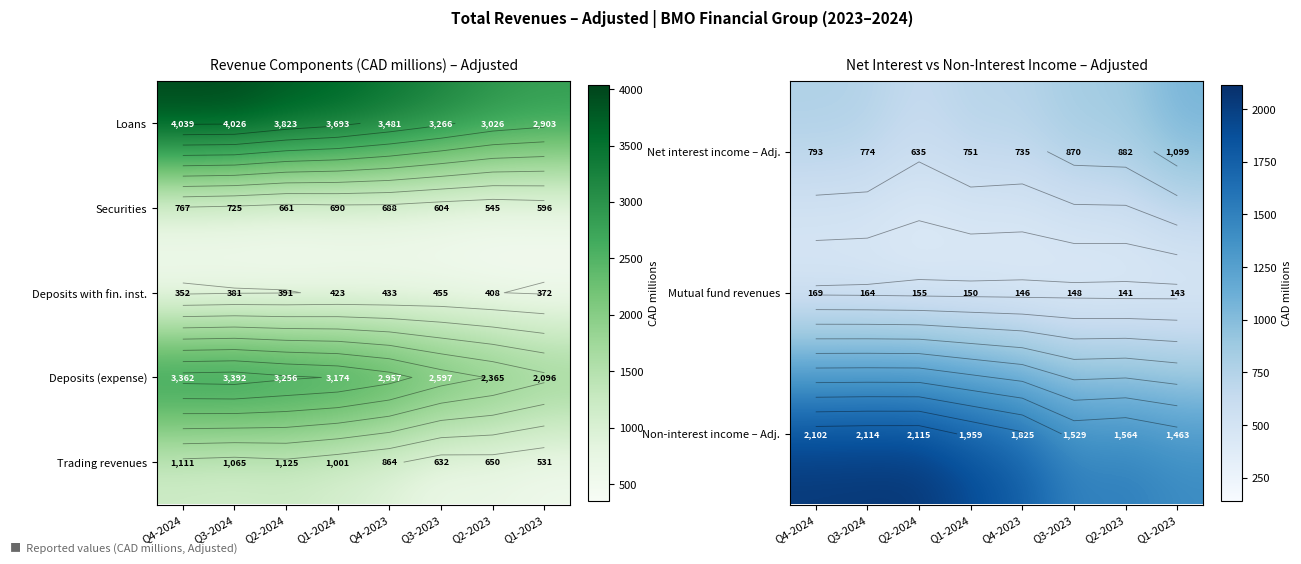

What is the sum of all Non-interest income – Adj. values?

14671